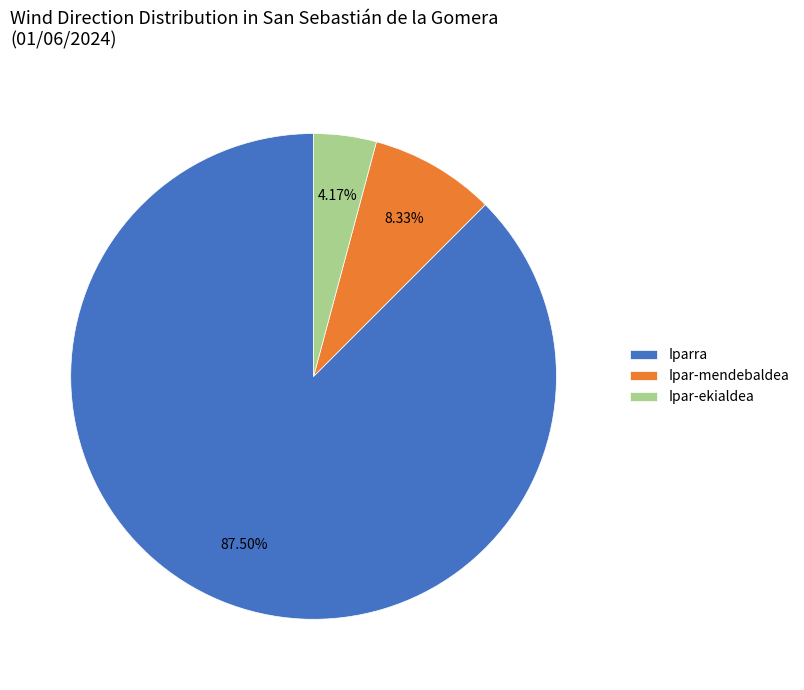

Is Iparra the majority of the pie?

Yes